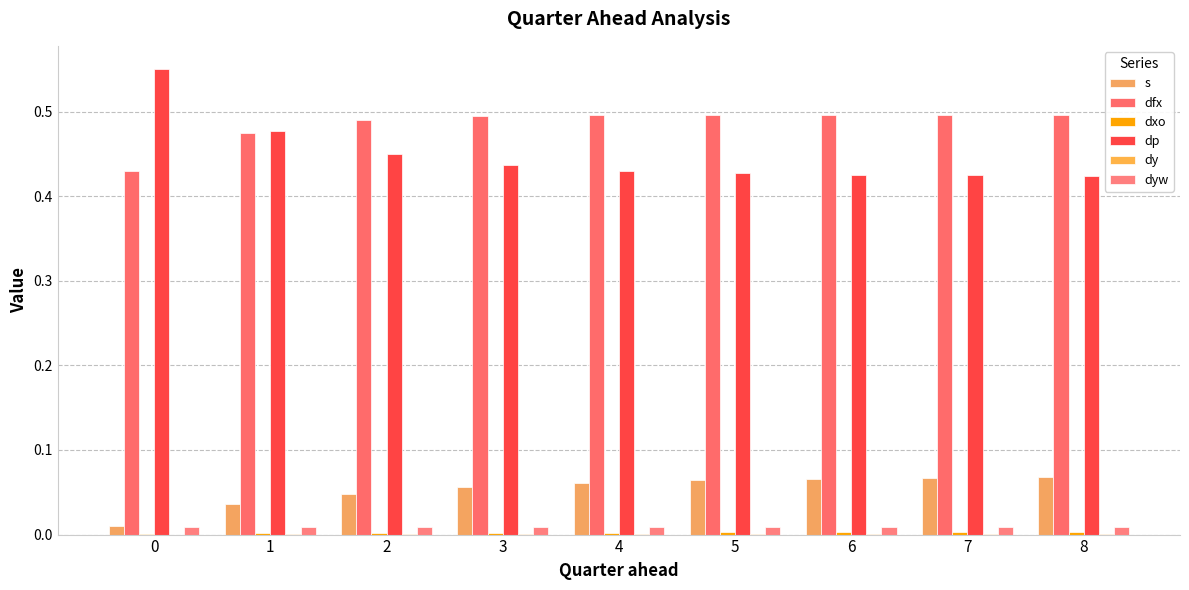

Which series has the widest spread of values?

dp